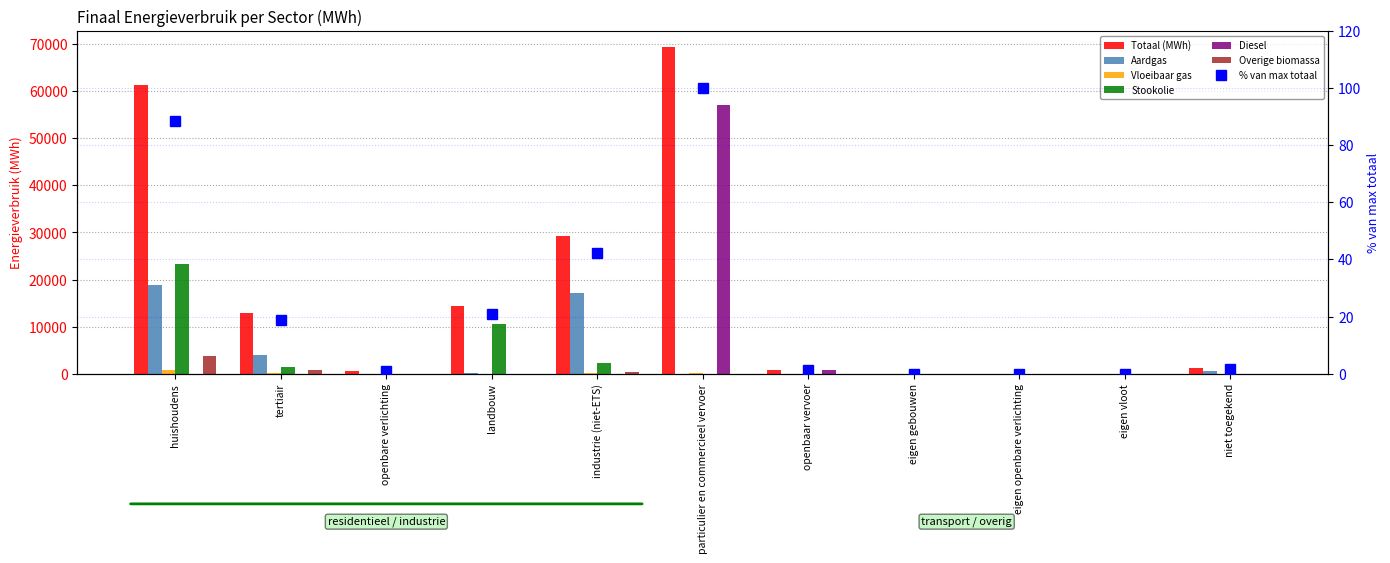

What is the difference between the Stookolie values at tertiair and openbaar vervoer?

1377.4